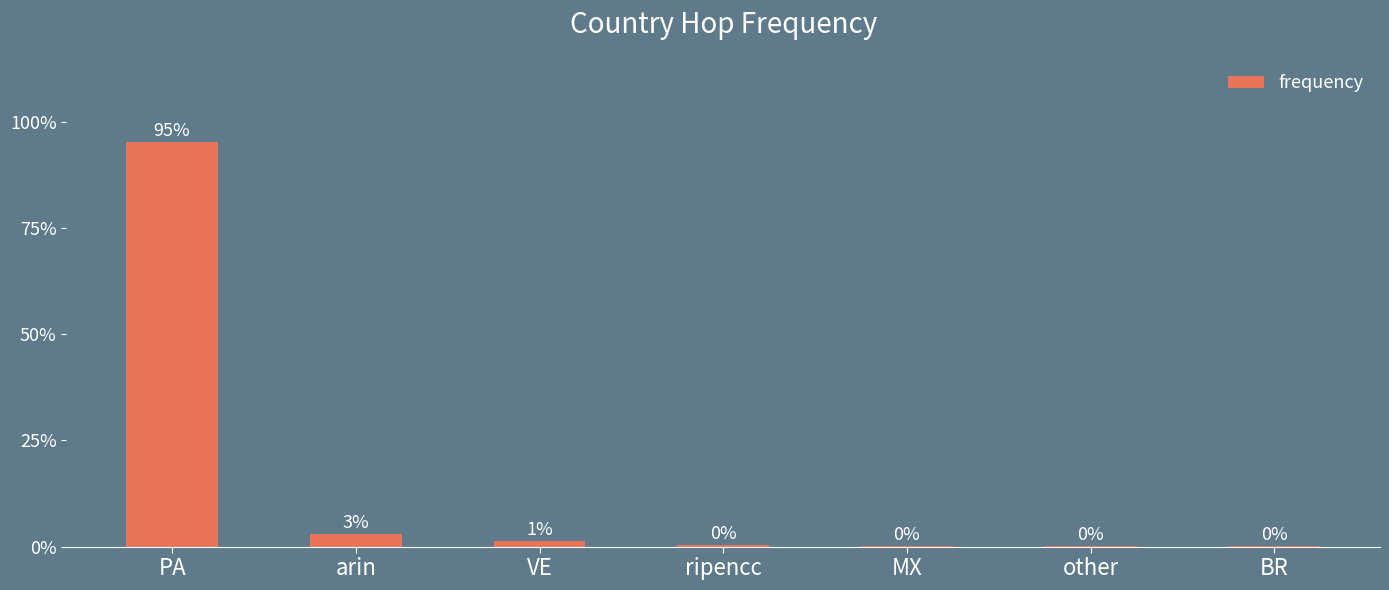

Approximately how many times larger is the value at VE compared to BR?

21.0